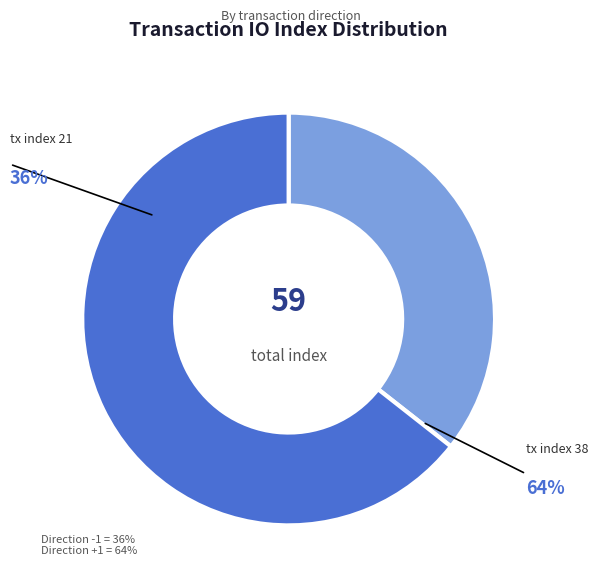

What is the largest slice in the pie chart?

tx index 38